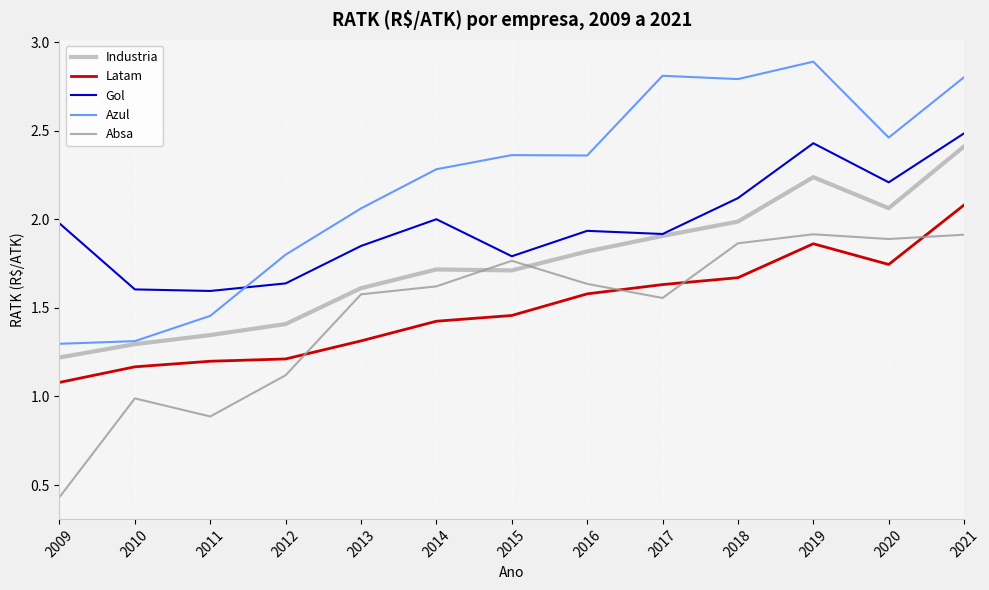

Between 2012 and 2014, which series saw the biggest shift?

Absa